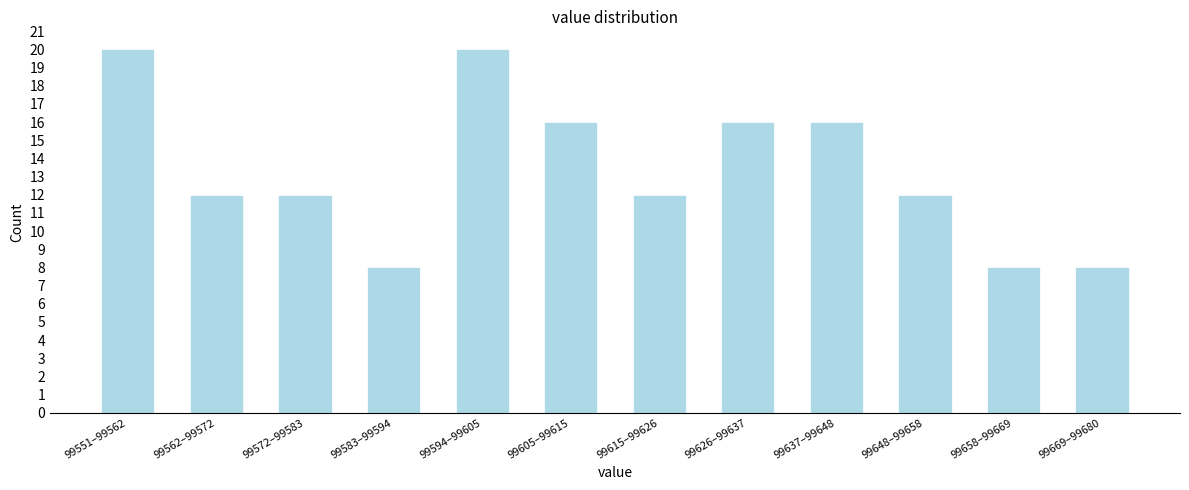

Reading left to right, list all the values displayed in this chart.

99551–99562=20	99562–99572=12	99572–99583=12	99583–99594=8	99594–99605=20	99605–99615=16	99615–99626=12	99626–99637=16	99637–99648=16	99648–99658=12	99658–99669=8	99669–99680=8